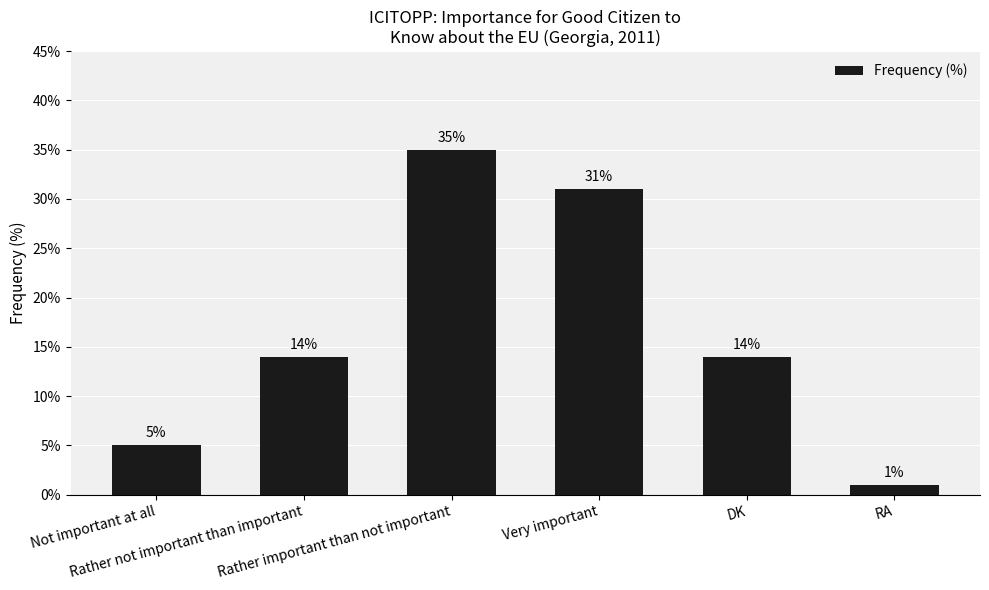

Reading left to right, transcribe all the data shown in this chart.

5	14	35	31	14	1